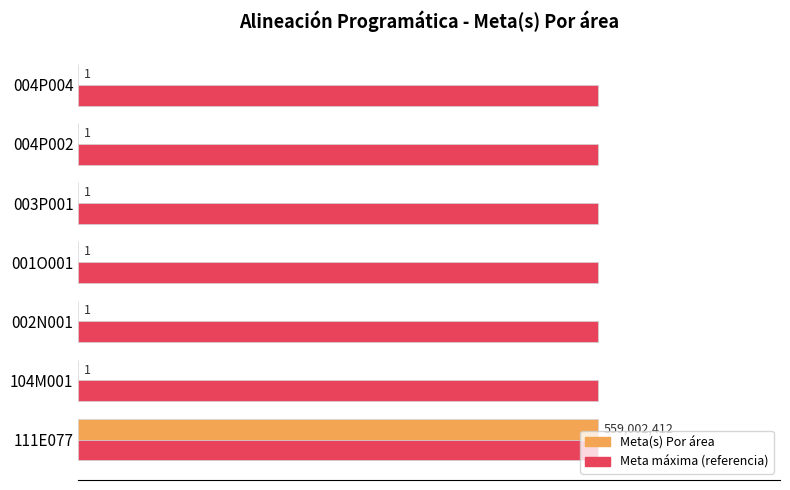

Is the value of Meta(s) Por área at 001O001 greater than the value of Meta máxima (referencia) at 111E077?

No